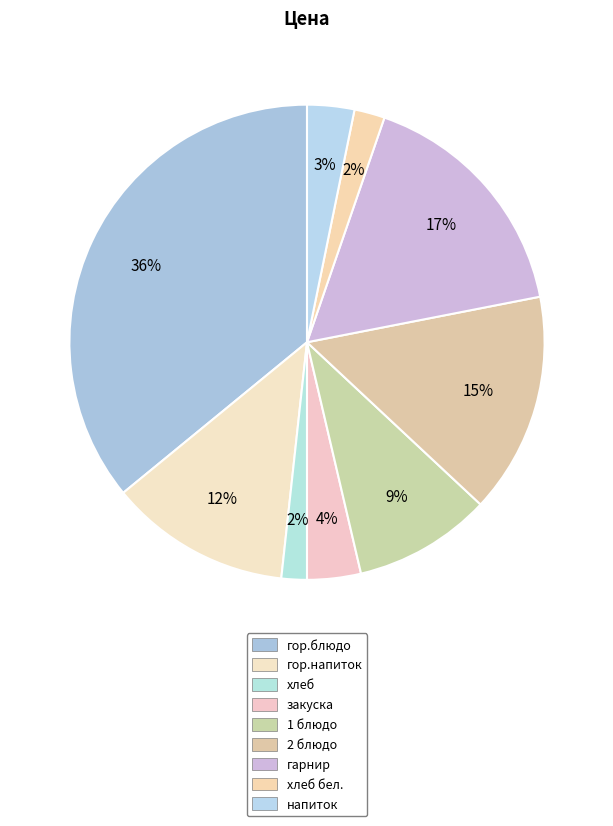

Combined, what portion of the pie is 1 блюдо and хлеб бел.?

11.5%